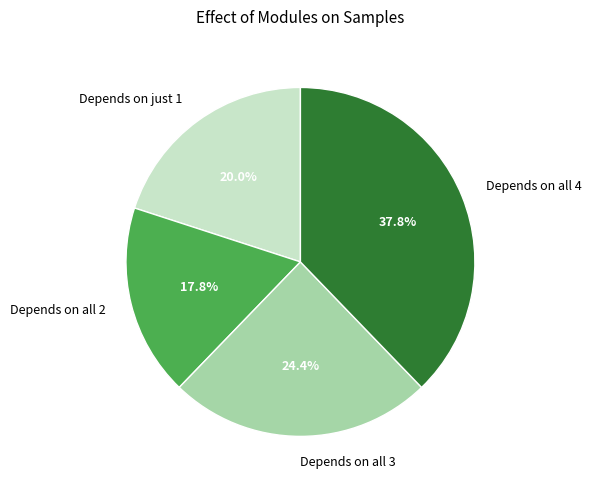

Between Depends on all 3 and Depends on all 2, which is larger?

Depends on all 3